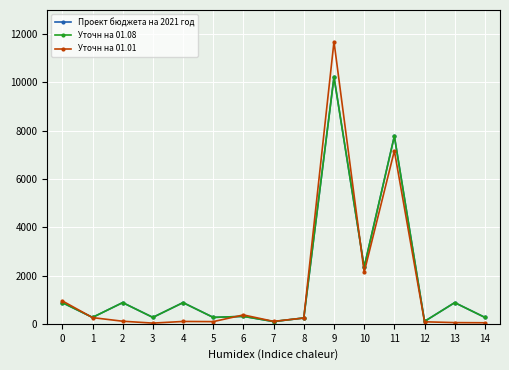

True or false: Уточн на 01.01 and Уточн на 01.08 intersect in this chart.

True